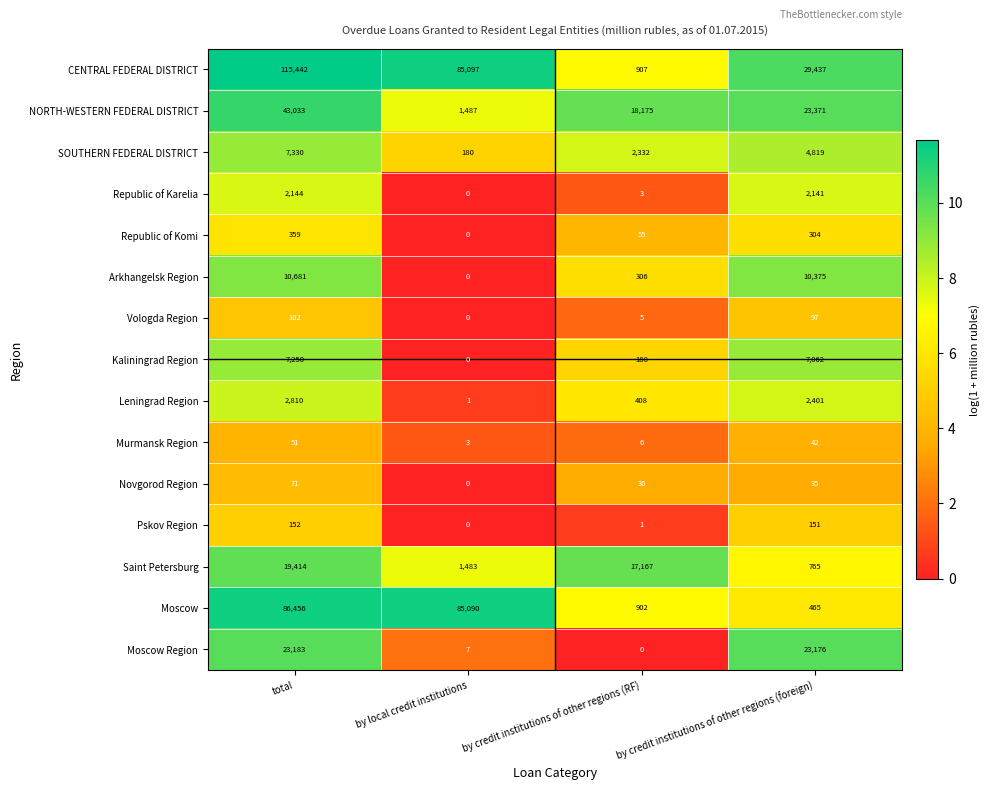

What is the maximum value shown in the chart?

115442